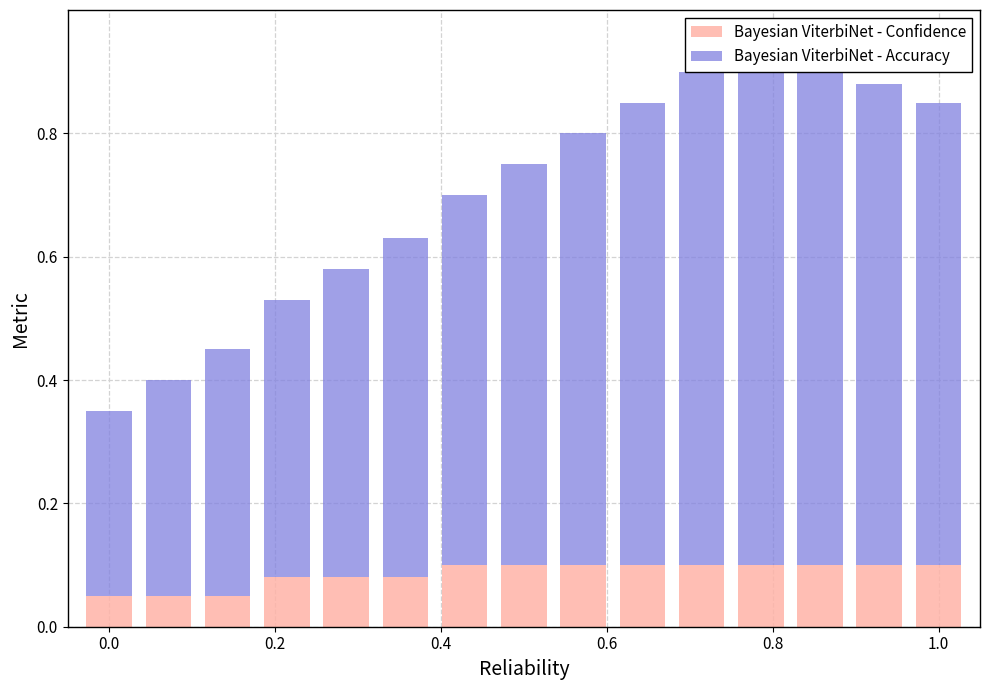

How many Bayesian ViterbiNet - Accuracy values are between 0 and 1?

15